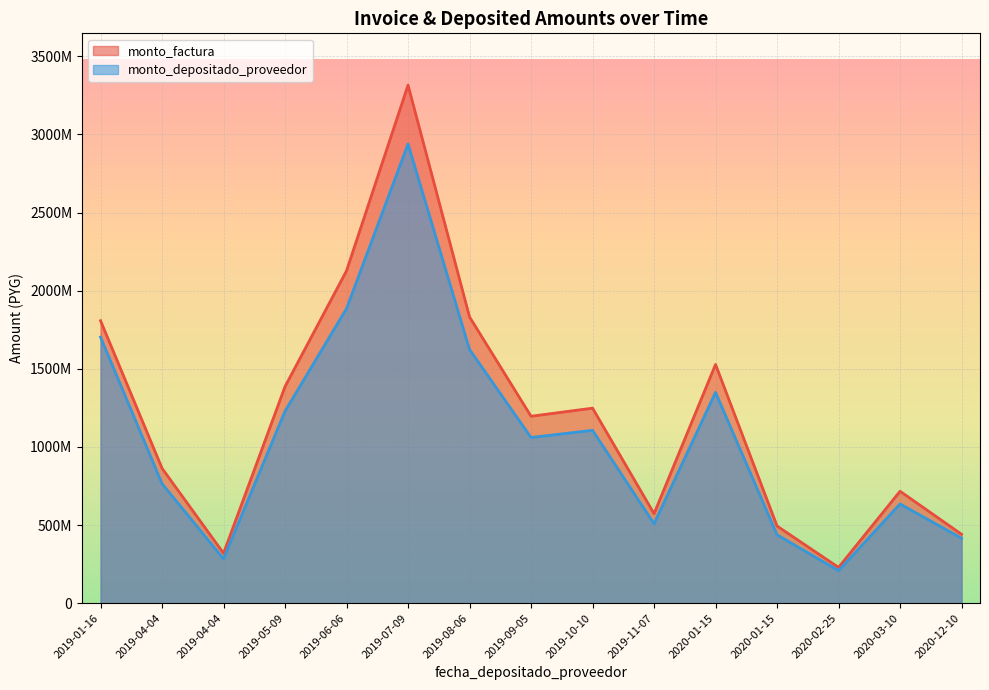

What is the minimum value for monto_factura?

228965457